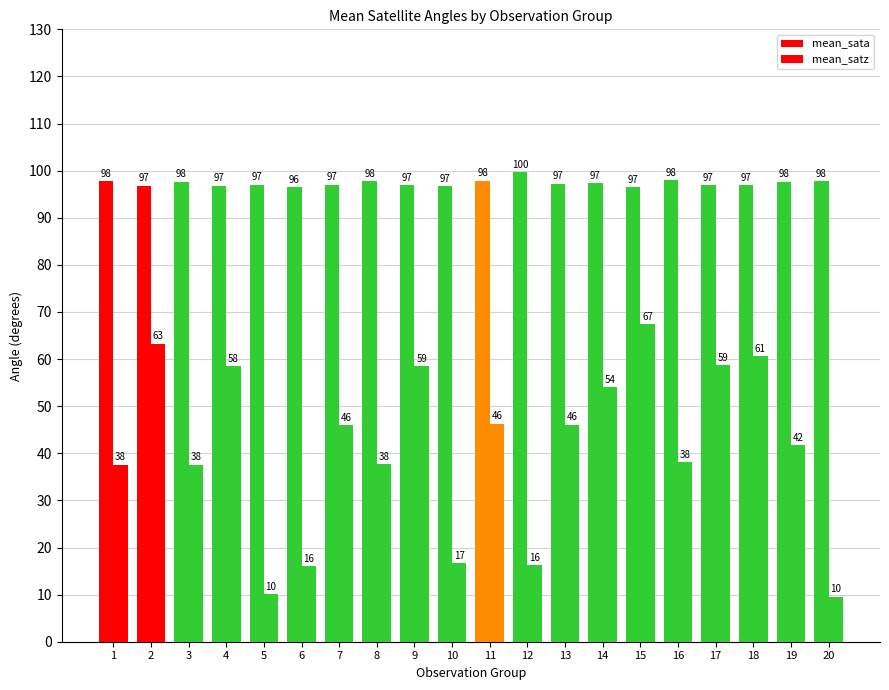

Rank the series by their maximum value, from lowest to highest.

mean_satz, mean_sata